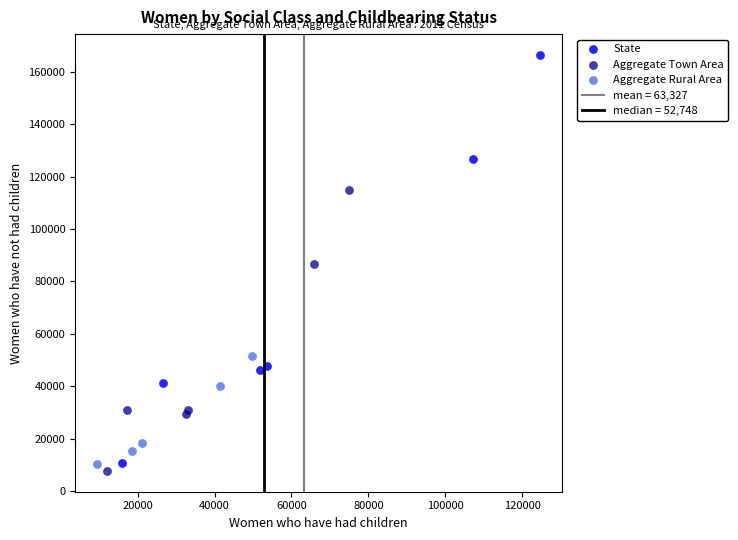

Which series has the largest Y range (max minus min)?

State